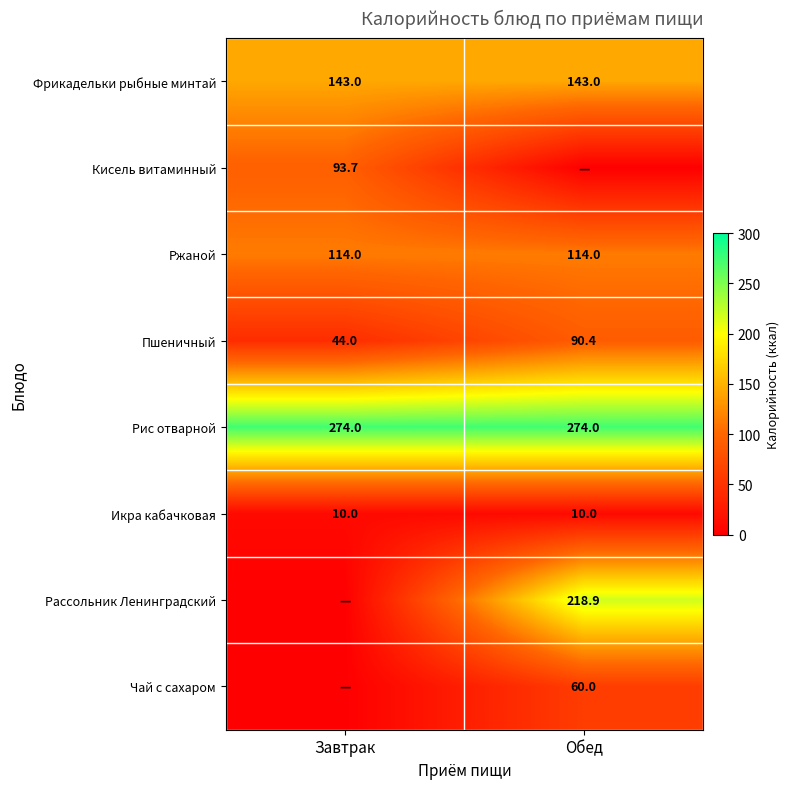

What is the average value of the Рис отварной series?

274.0